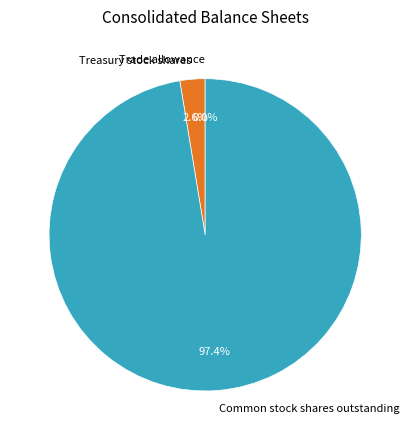

To the nearest percent, what is the average slice percentage?

33%